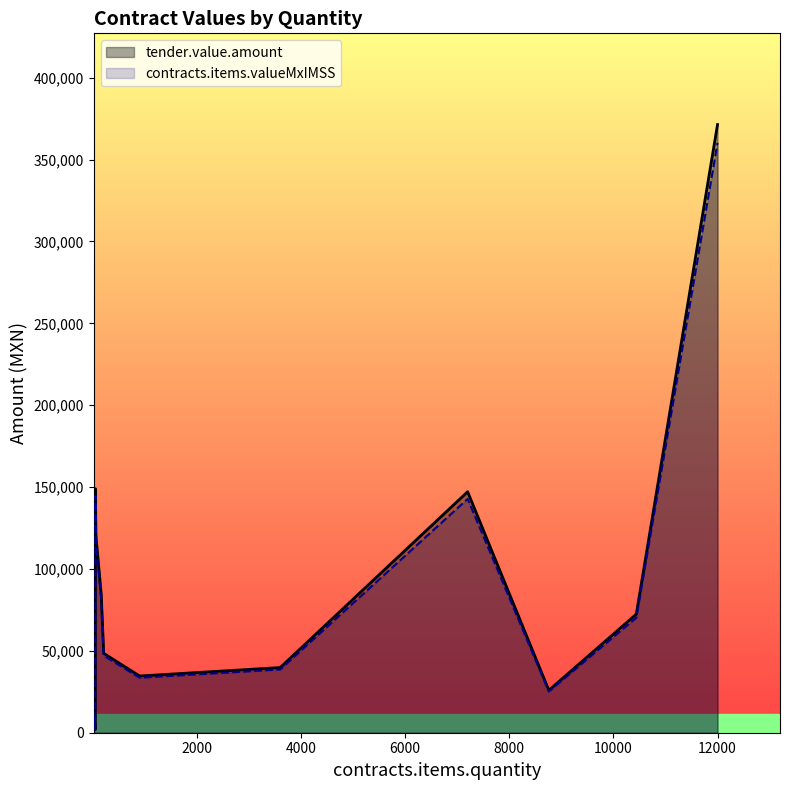

How many interior local peaks does the contracts.items.valueMxIMSS series have?

2